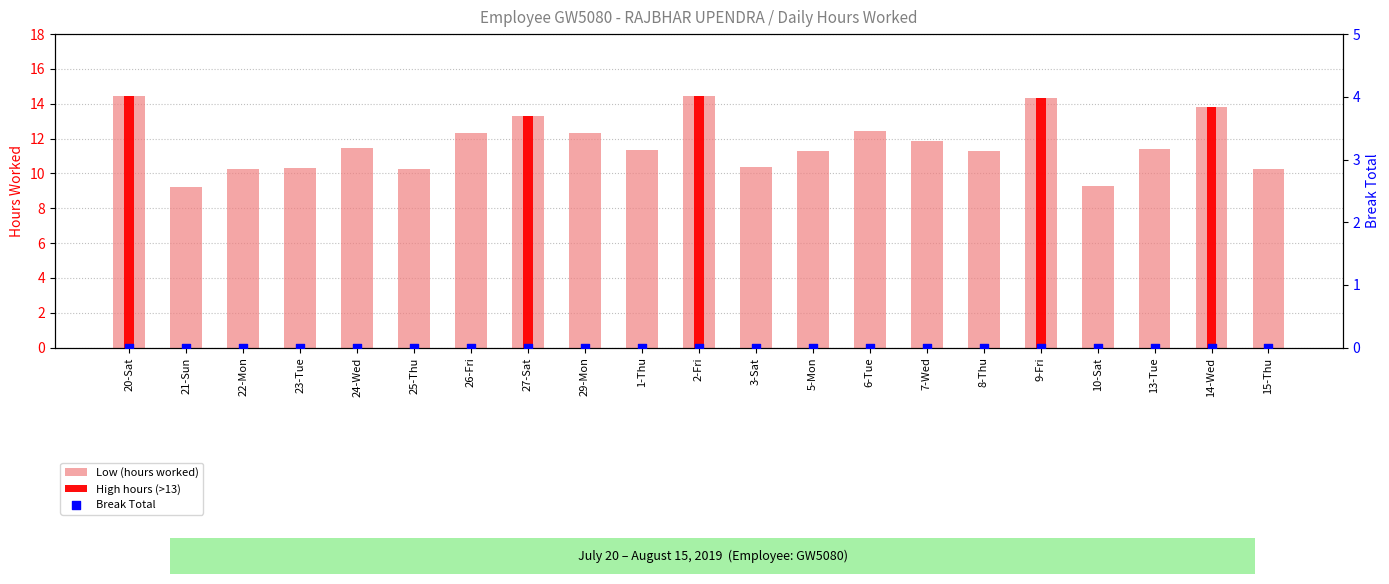

Which series has the largest total across all categories?

Low (hours worked)